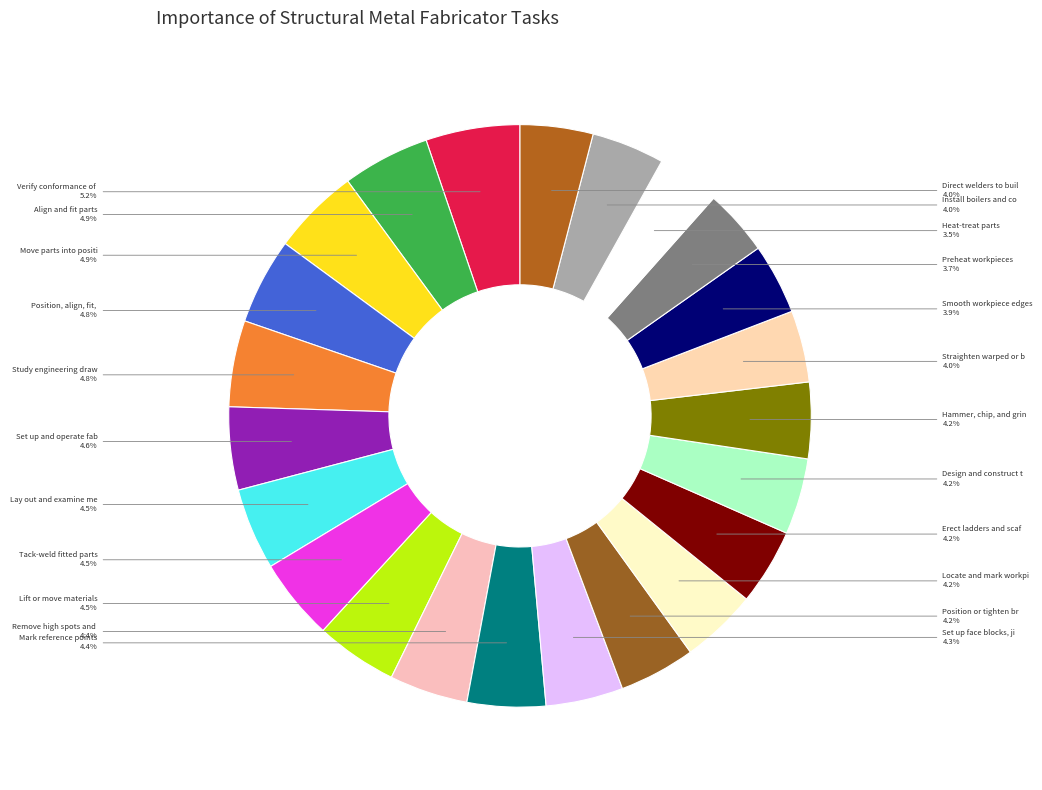

Count the number of slices in the pie.

23